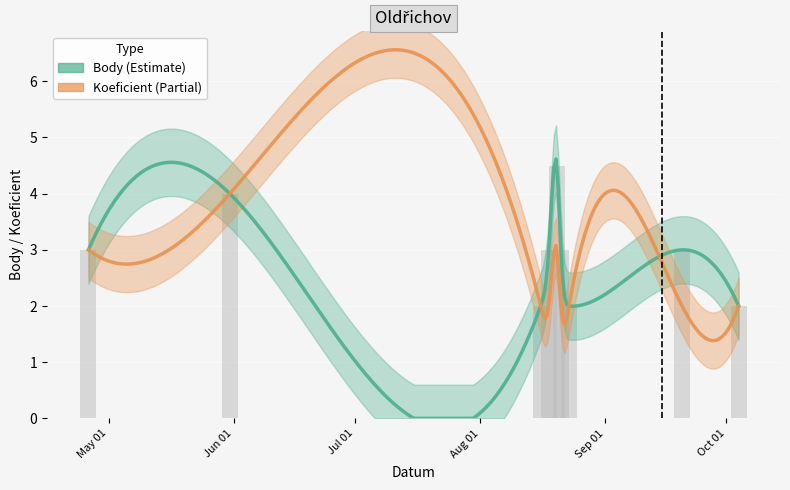

Are the bars grouped side by side (vs. stacked)?

No